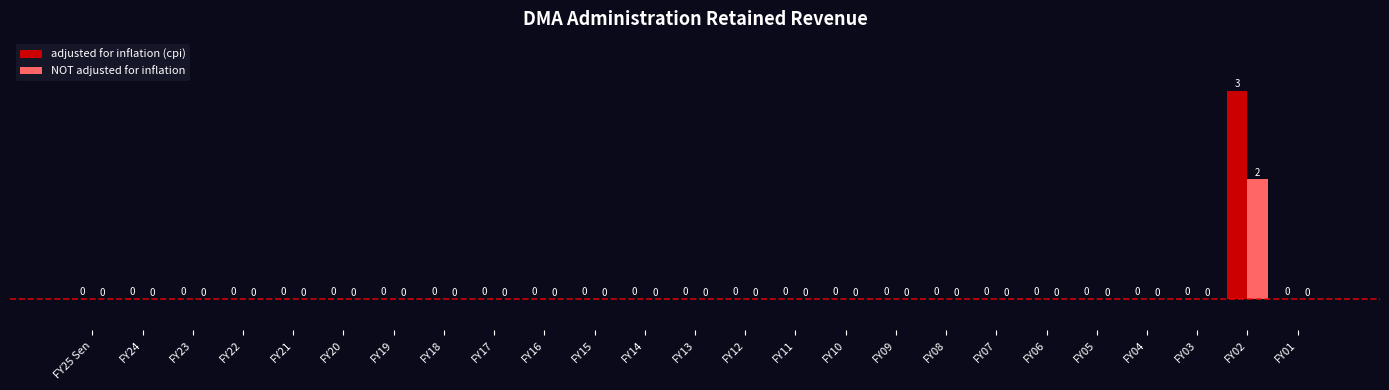

Is it true that adjusted for inflation (cpi) equals 0 at FY11?

True